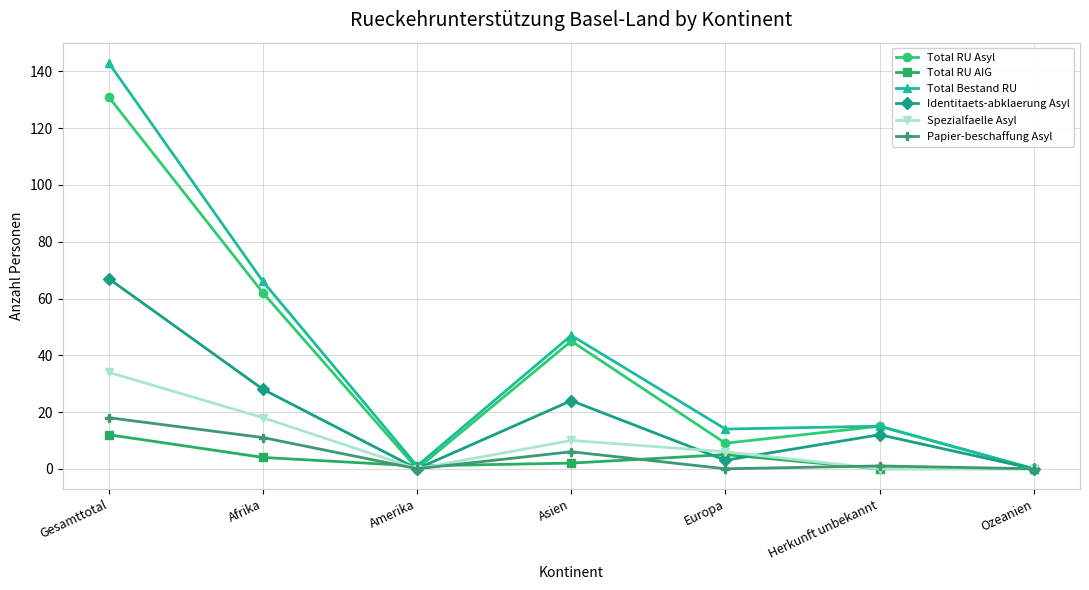

Which category has the highest value across all series?

Gesamttotal